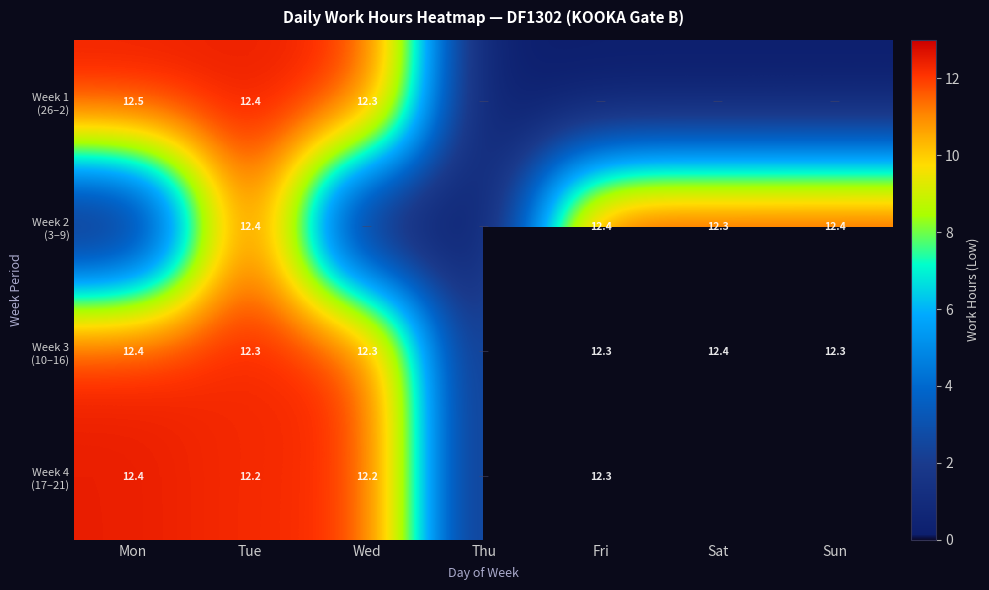

List the series in order of their overall mean, highest first.

Week 3 (10–16), Week 4 (17–21), Week 2 (3–9), Week 1 (26–2)